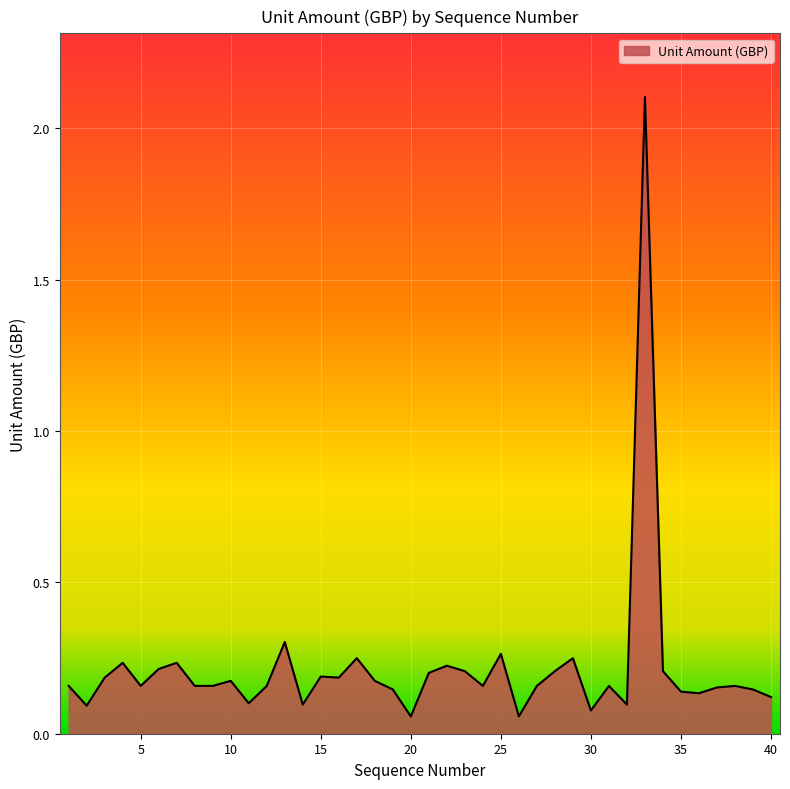

What is the maximum value shown in the chart?

2.1